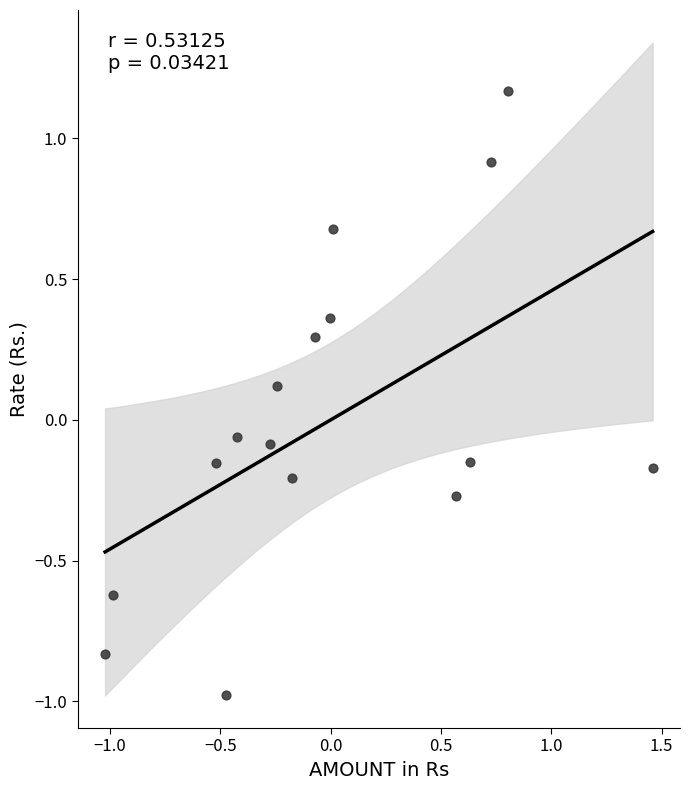

What is the range of X values (max minus min)?

2.5